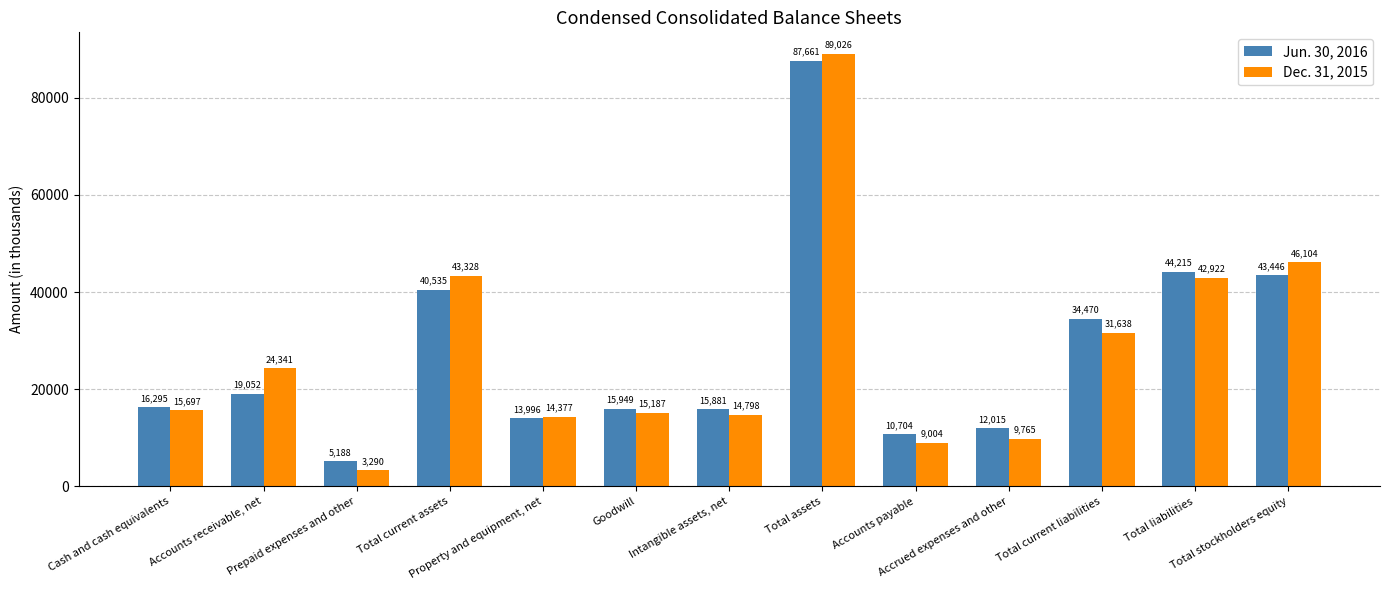

How many groups of bars are there?

13